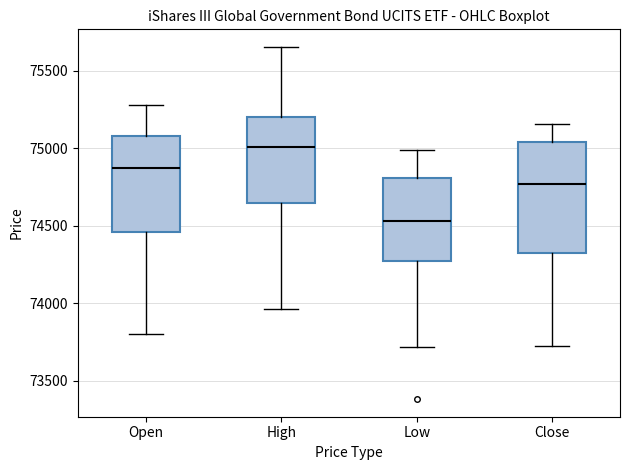

Comparing the boxes themselves (not the whiskers), which one is the tallest?

Close